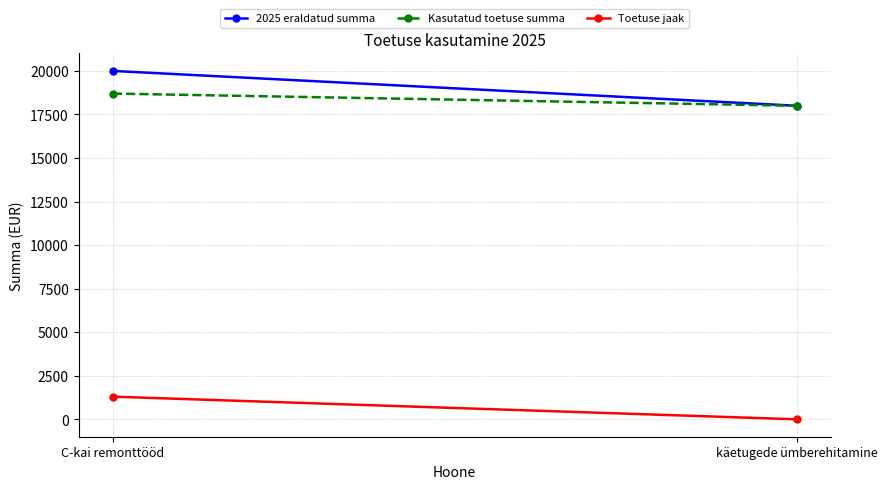

How many positive values does the Toetuse jaak series have?

1